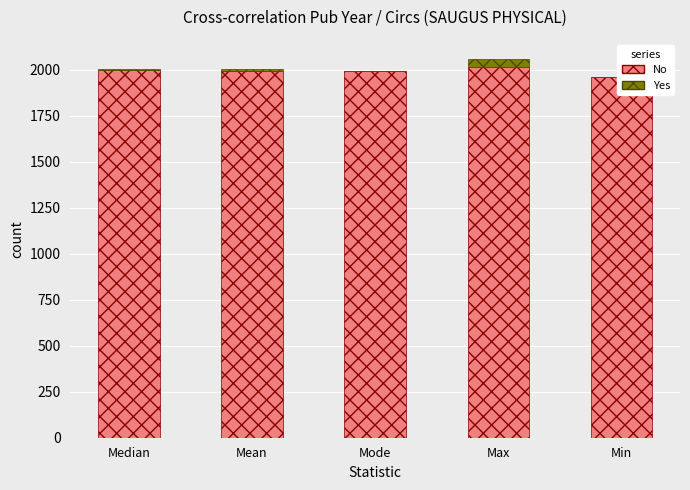

Reading right to left, list all the values displayed in this chart.

No: 1961	2017	1993	1996	1998
Yes: 0	44	0	8	5